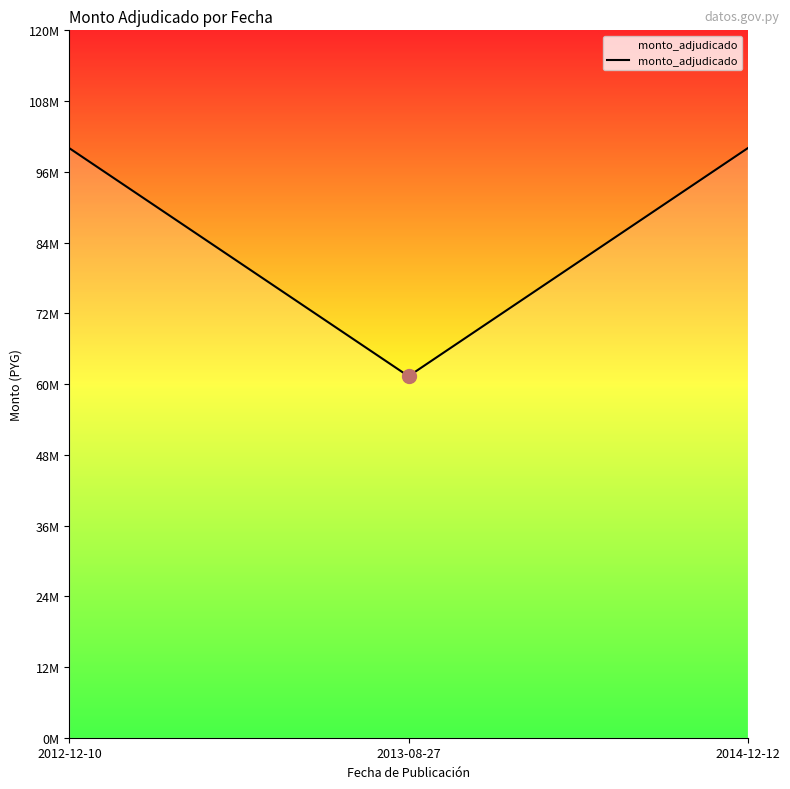

Does the chart display data point markers on the line(s)?

No